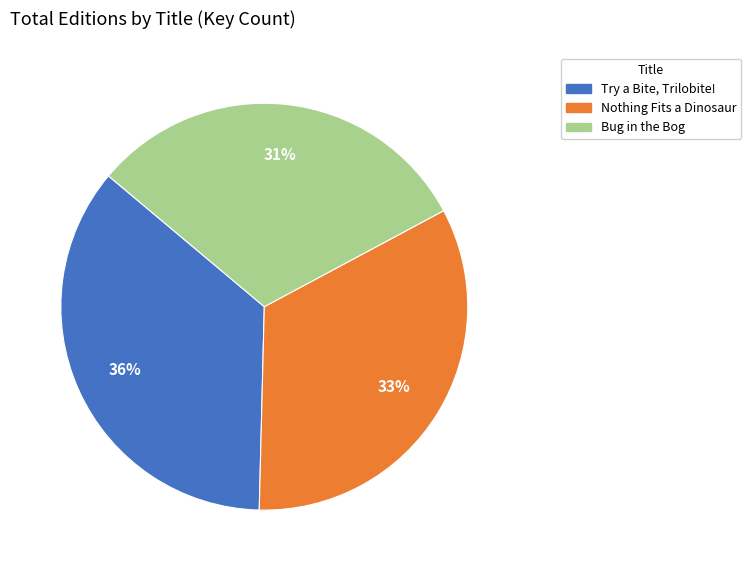

How many slices are in this pie chart?

3